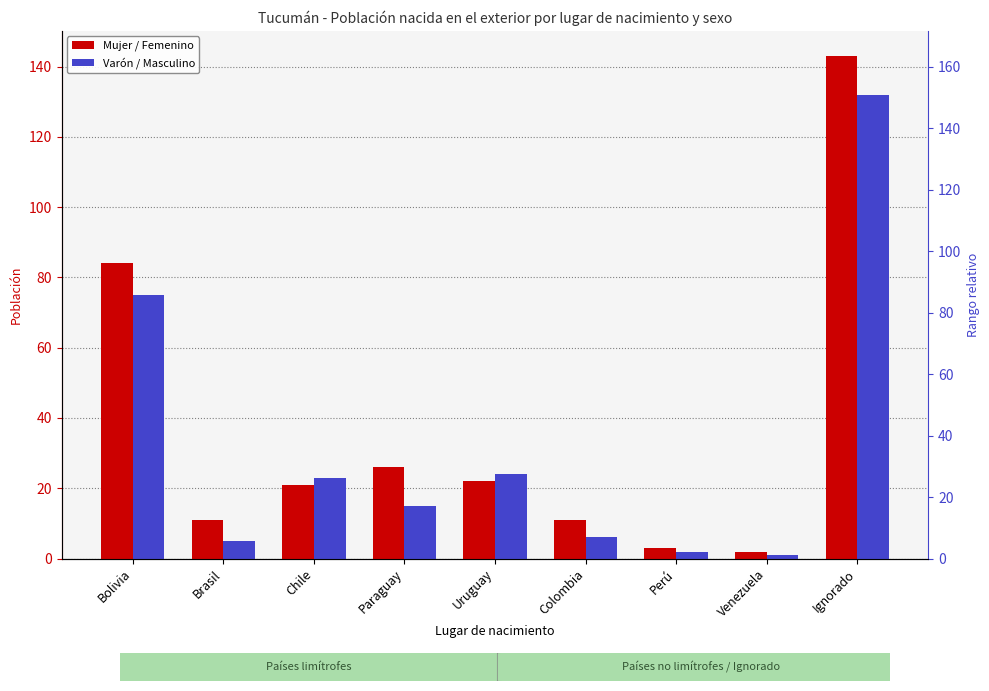

Where is Mujer / Femenino nearest to the value 72?

Bolivia